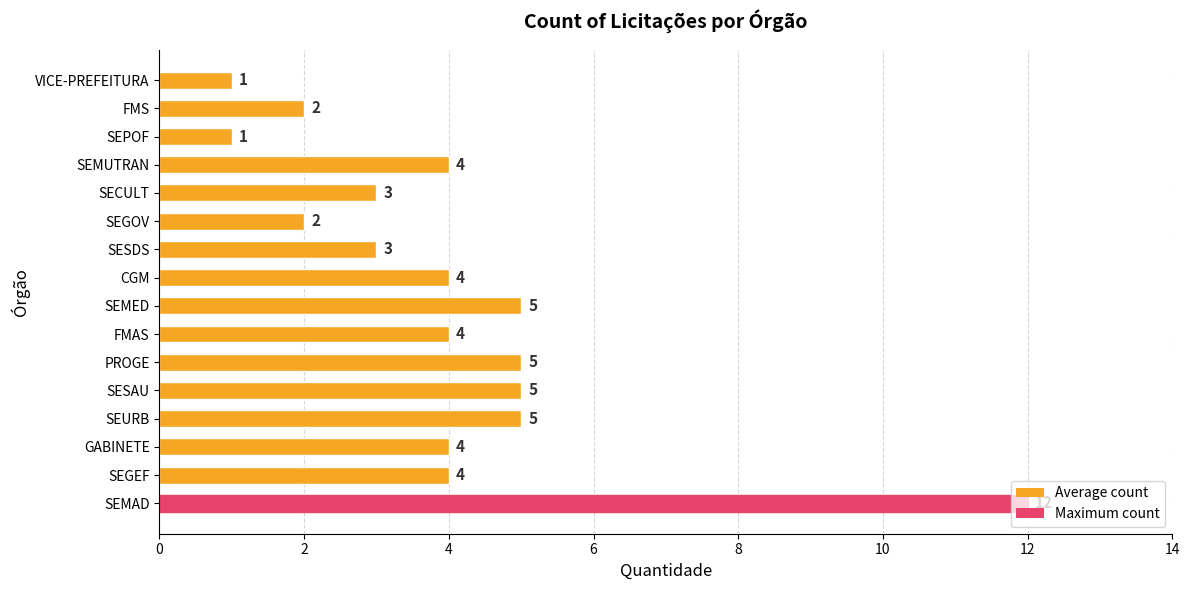

Are the bars horizontal?

Yes